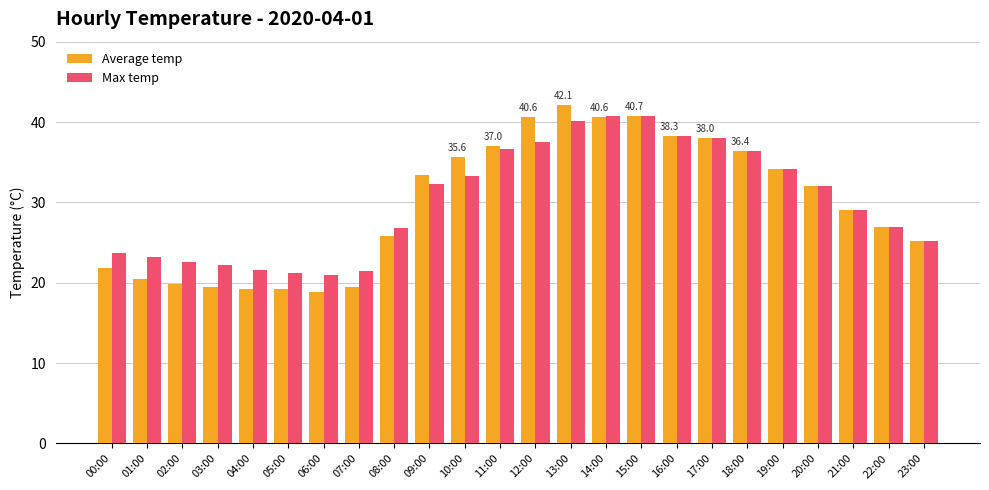

What is the approximate value of Average temp at 11:00?

37.0